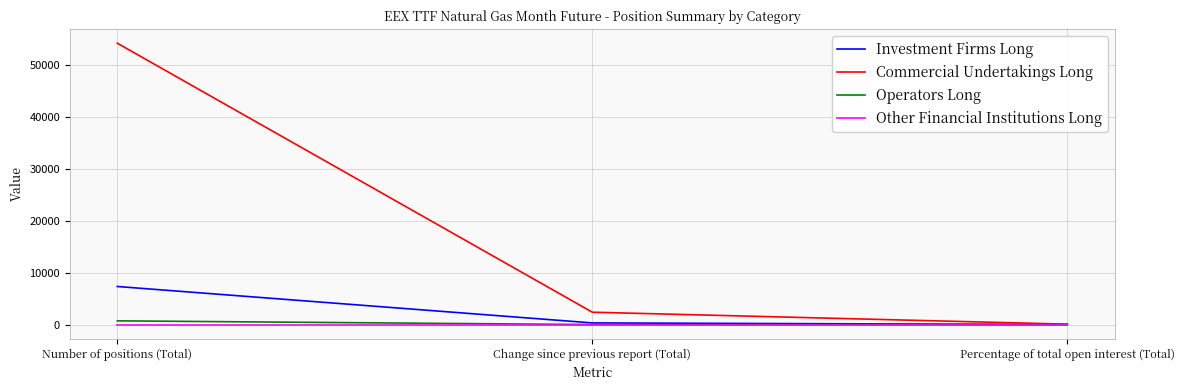

How many lines are shown in the chart?

4